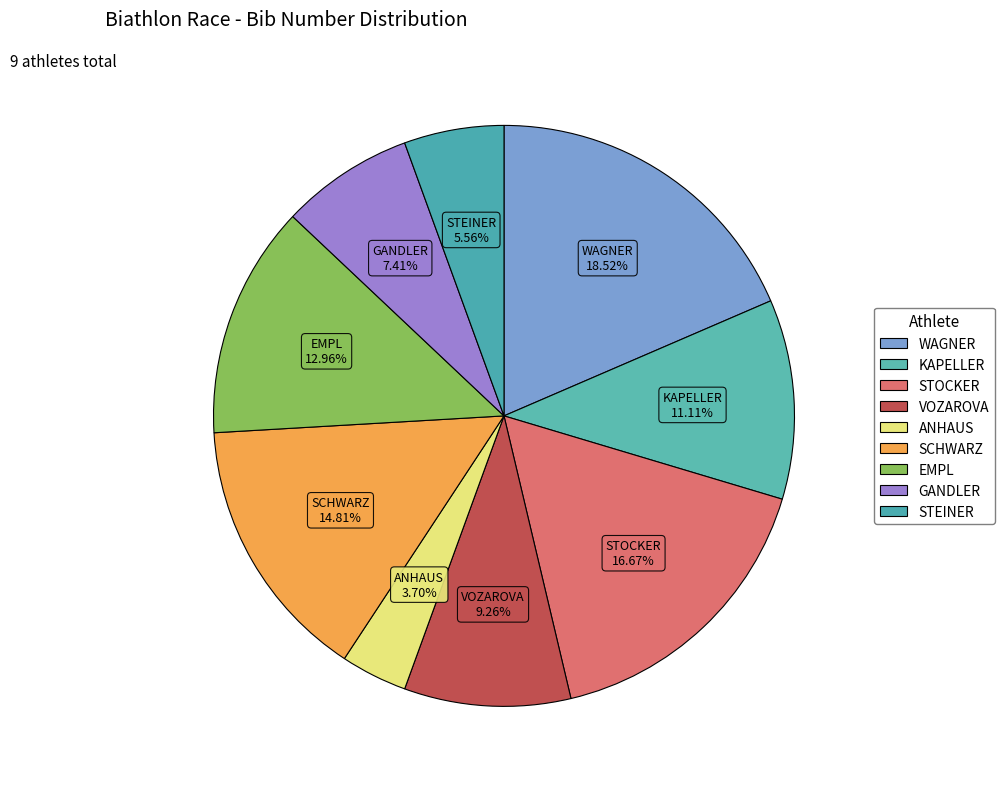

Which slice is the smallest?

5 - ANHAUS